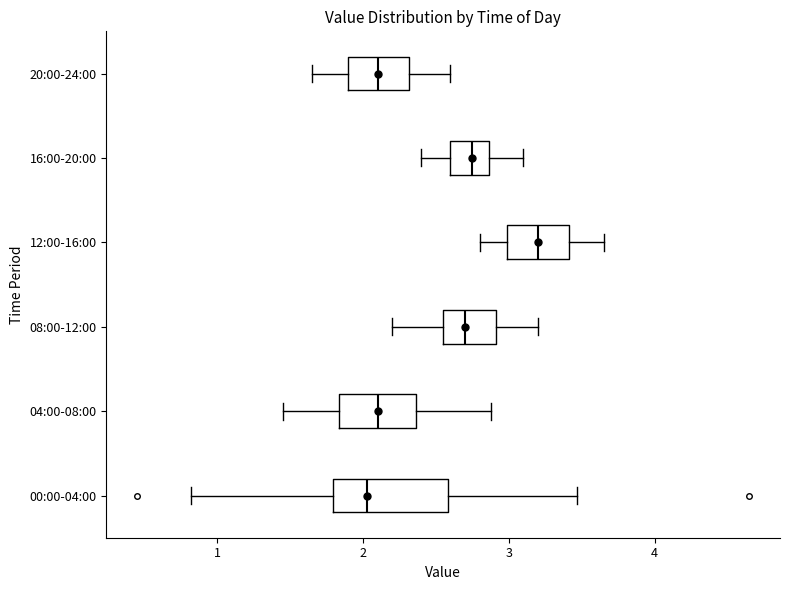

Reading bottom to top, read every box against the x-axis: the position of its median line, the range the box covers, and the ends of its whiskers. The values are not printed on the chart, so give them approximately, as read against the axis.

00:00-04:00: median 2.0, box 1.8 to 2.6, whiskers 0.8 to 3.5
04:00-08:00: median 2.1, box 1.8 to 2.4, whiskers 1.5 to 2.9
08:00-12:00: median 2.7, box 2.6 to 2.9, whiskers 2.2 to 3.2
12:00-16:00: median 3.2, box 3.0 to 3.4, whiskers 2.8 to 3.7
16:00-20:00: median 2.8, box 2.6 to 2.9, whiskers 2.4 to 3.1
20:00-24:00: median 2.1, box 1.9 to 2.3, whiskers 1.7 to 2.6